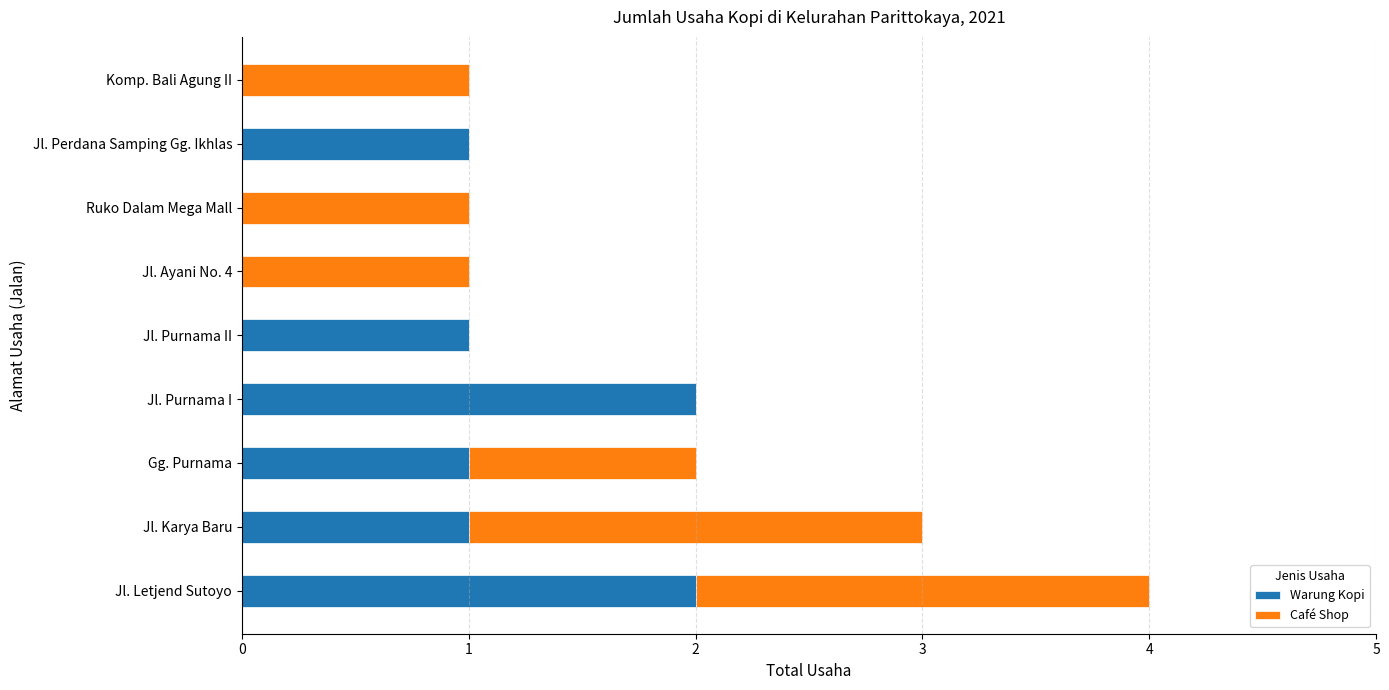

Is it true that Warung Kopi equals 4 at Jl. Letjend Sutoyo?

False